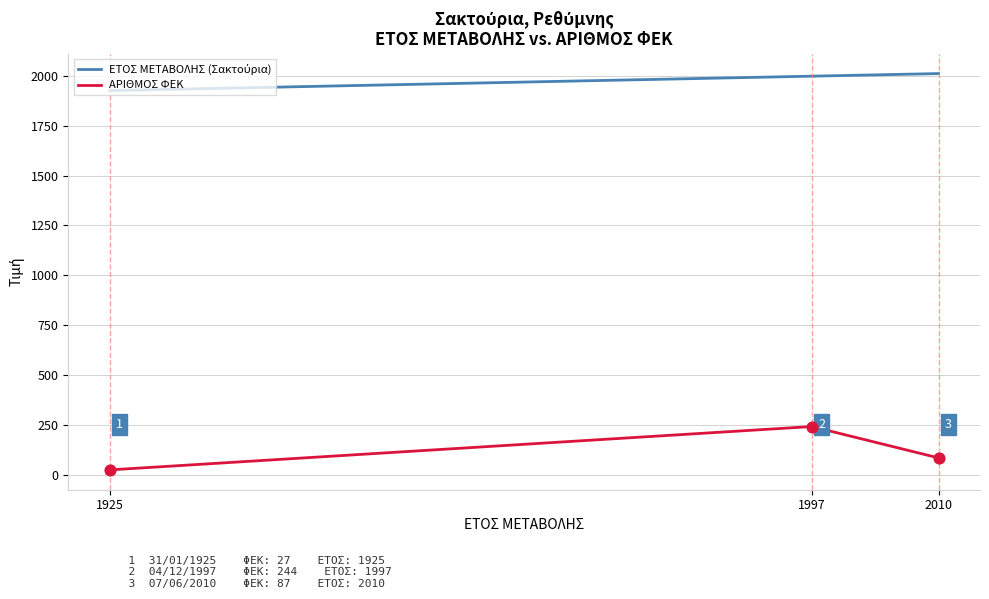

What is the difference between the highest and lowest values at 1925?

1898